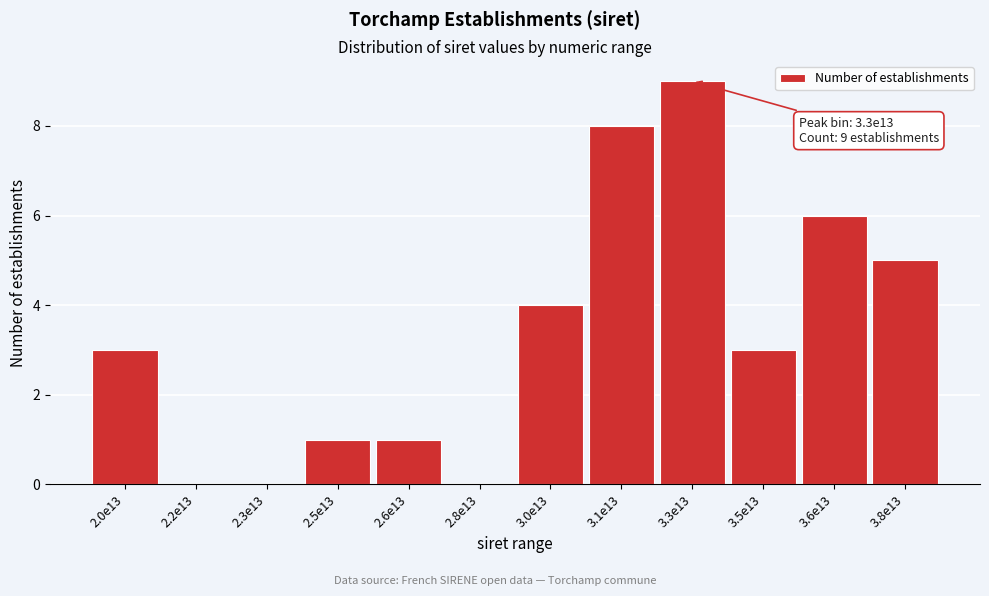

Reading left to right, what are all the values shown in this chart?

2.0e13=3	2.2e13=0	2.3e13=0	2.5e13=1	2.6e13=1	2.8e13=0	3.0e13=4	3.1e13=8	3.3e13=9	3.5e13=3	3.6e13=6	3.8e13=5